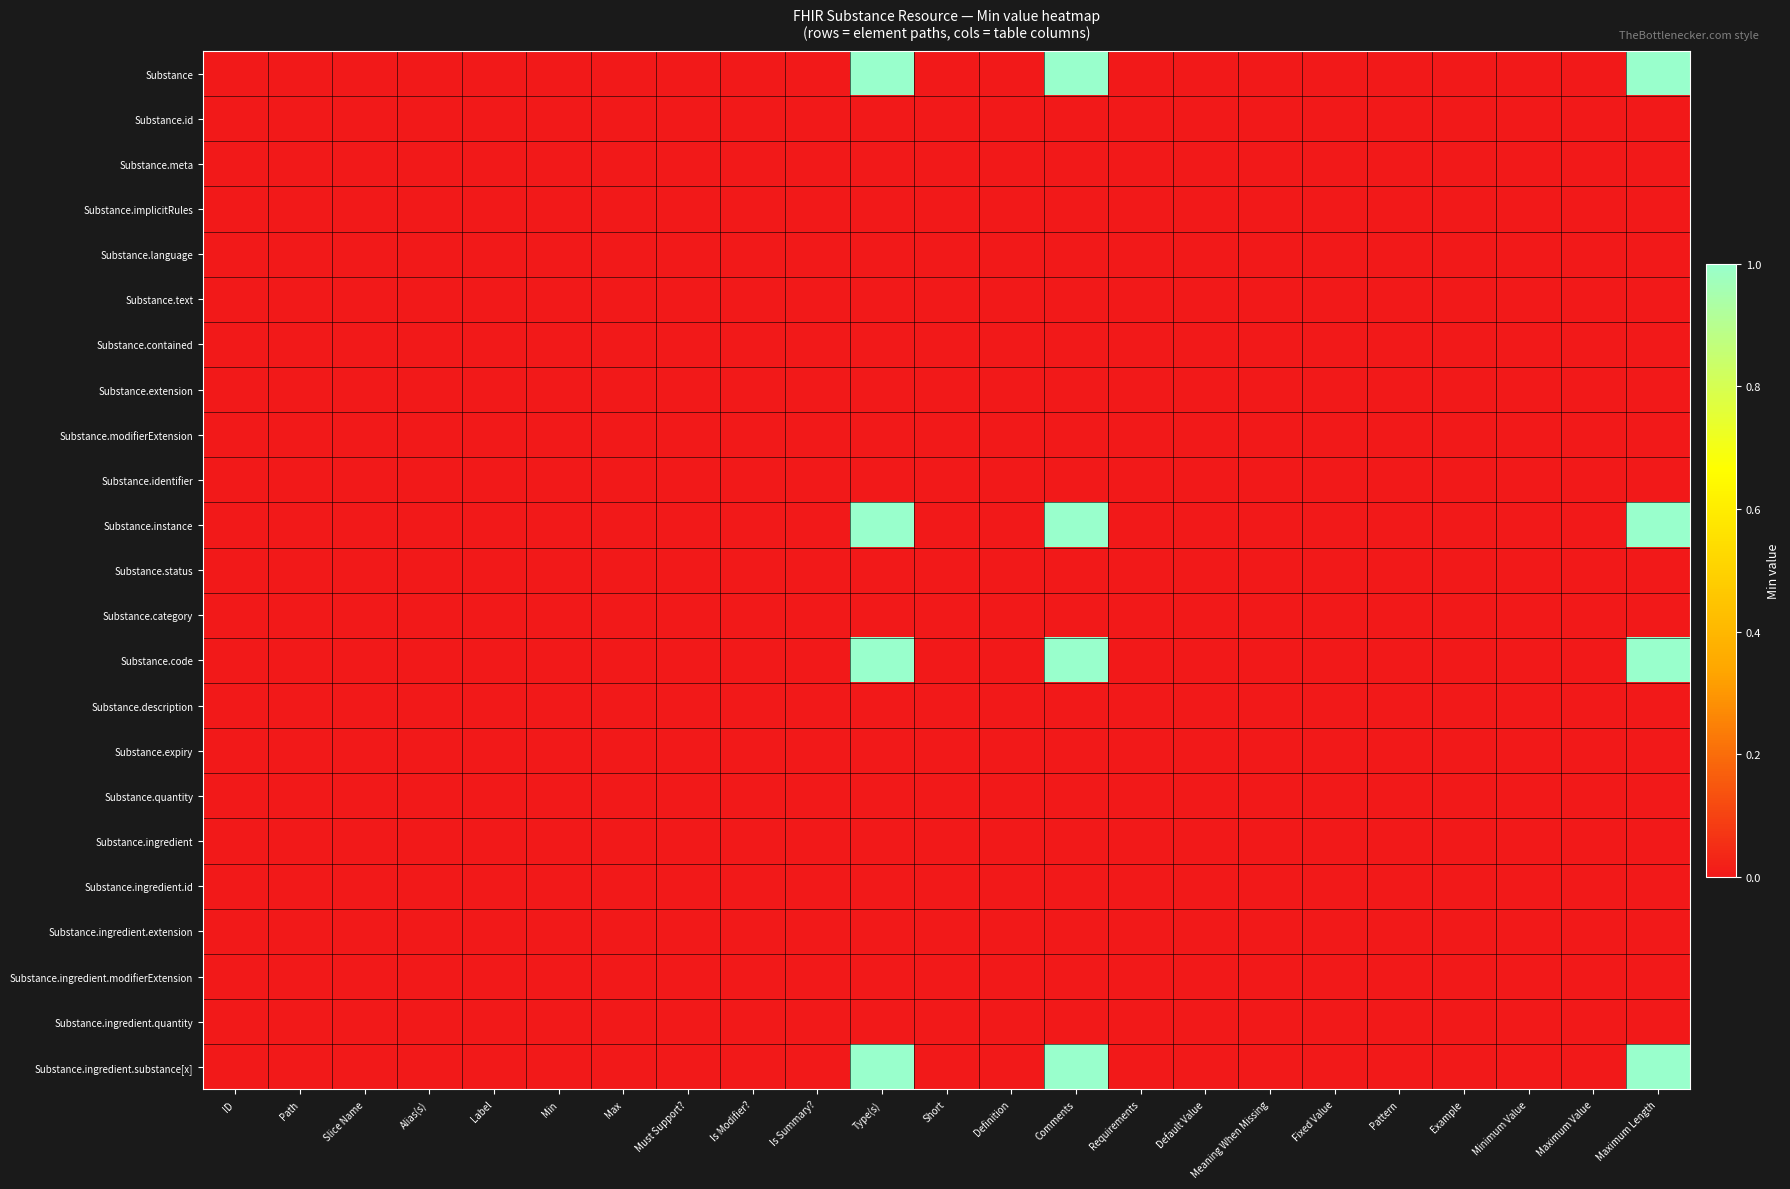

Which label corresponds to the smallest value in the chart?

ID